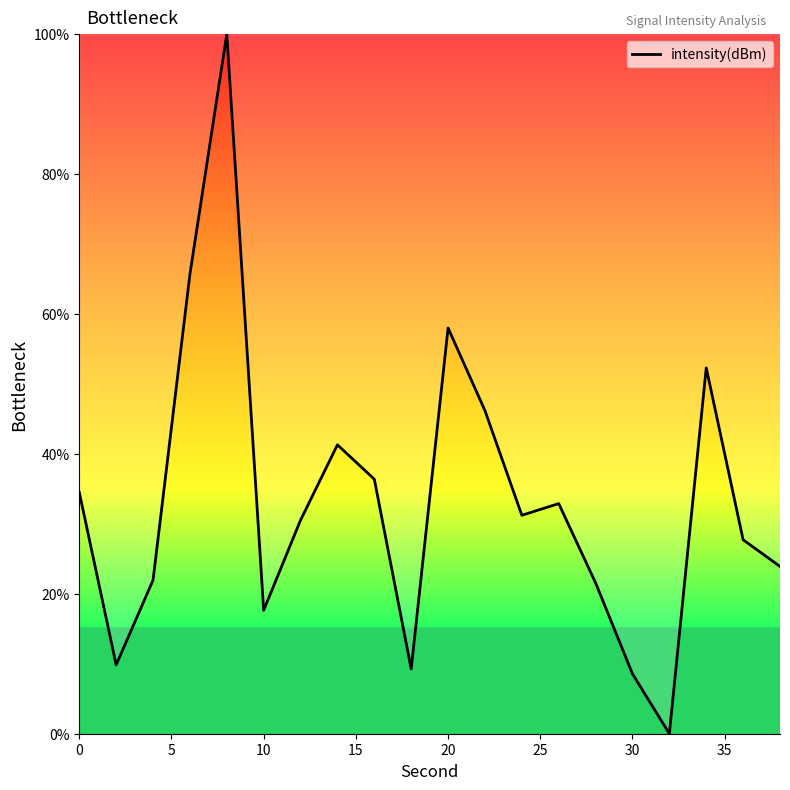

What is the greatest value displayed?

100.0